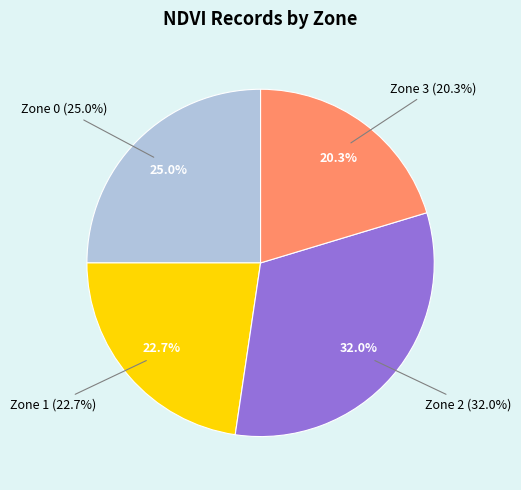

Does any single category account for the majority?

No